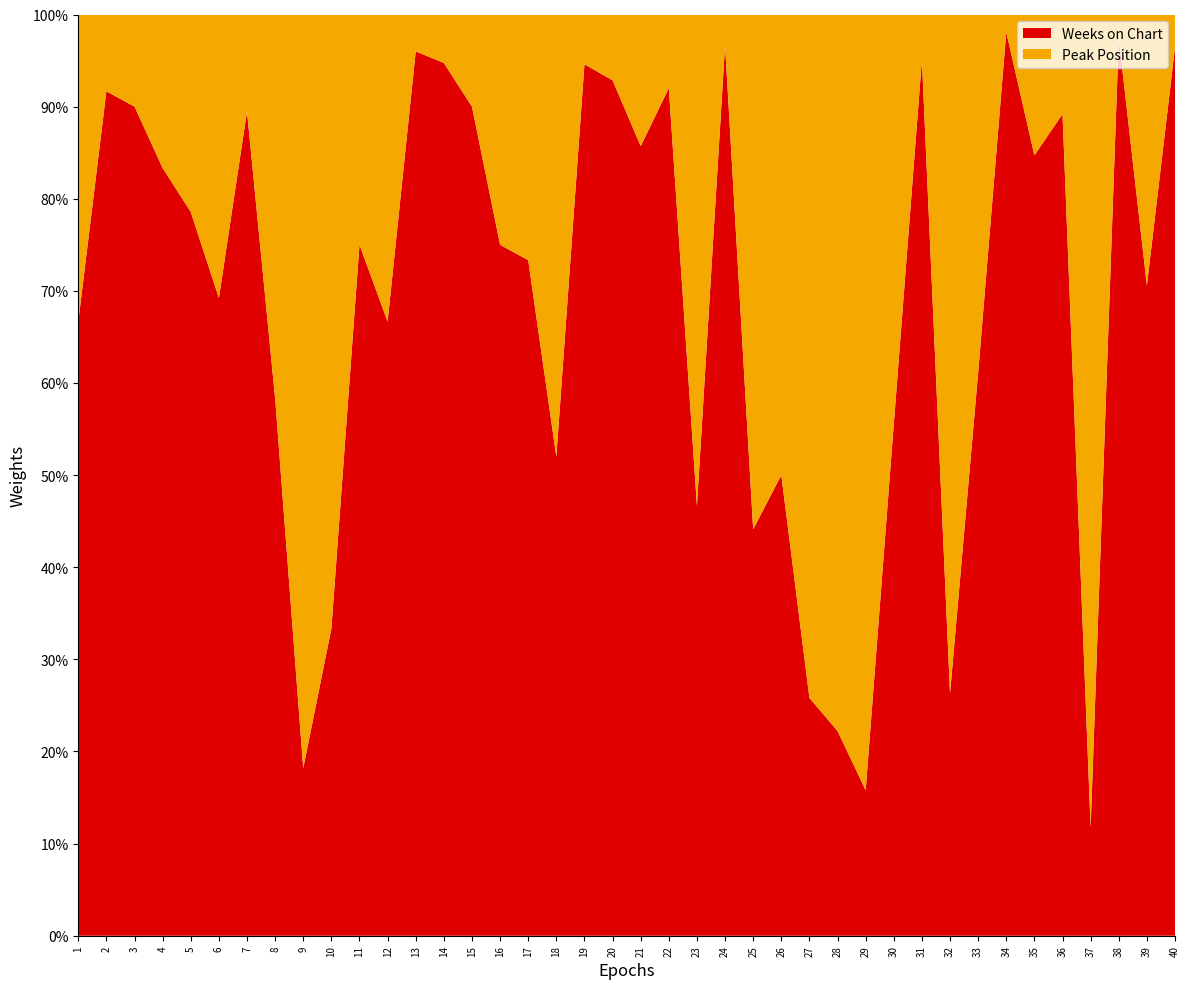

Reading left to right, list all the values displayed in this chart.

Weeks on Chart: 1=2	2=11	3=9	4=5	5=11	6=9	7=17	8=7	9=2	10=4	11=24	12=8	13=24	14=18	15=18	16=15	17=22	18=13	19=35	20=39	21=18	22=23	23=7	24=29	25=15	26=1	27=8	28=6	29=3	30=15	31=58	32=5	33=11	34=51	35=72	36=33	37=4	38=38	39=12	40=27
Peak Position: 1=1	2=1	3=1	4=1	5=3	6=4	7=2	8=5	9=9	10=8	11=8	12=4	13=1	14=1	15=2	16=5	17=8	18=12	19=2	20=3	21=3	22=2	23=8	24=1	25=19	26=1	27=23	28=21	29=16	30=12	31=3	32=14	33=7	34=1	35=13	36=4	37=30	38=1	39=5	40=1